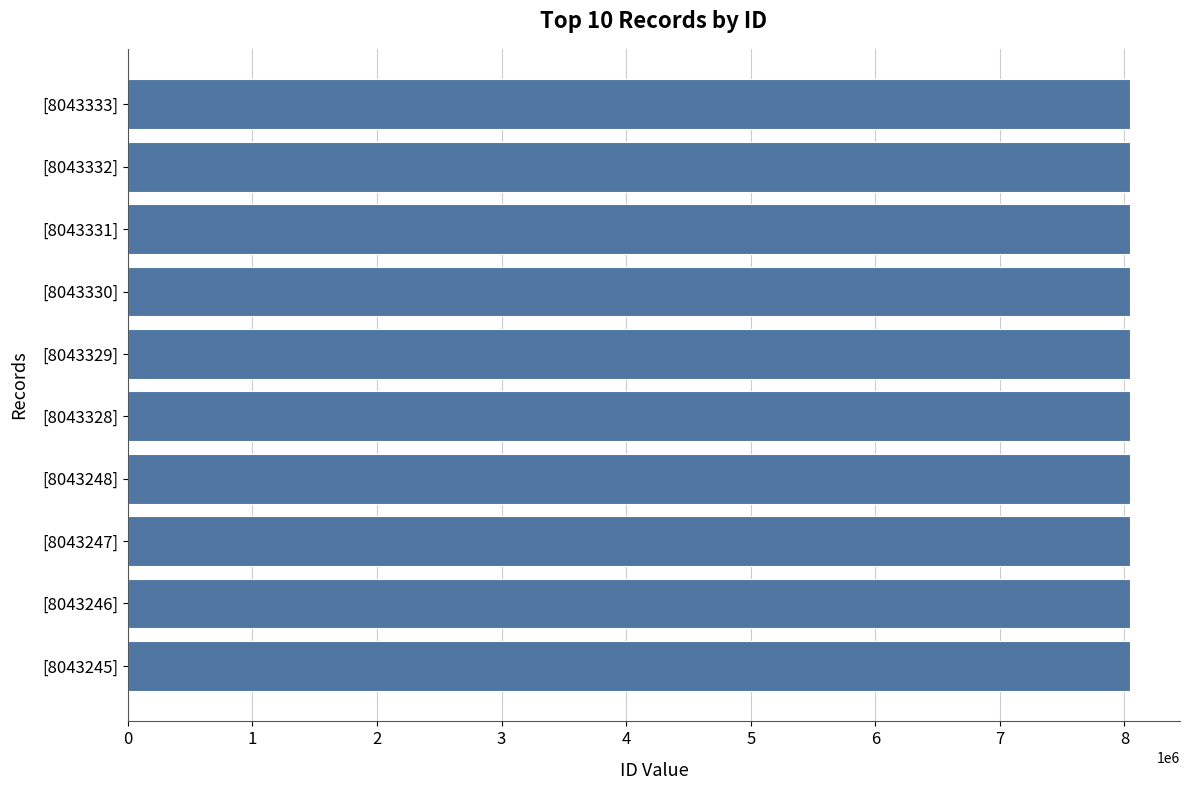

What is the sum of all values?

80432969